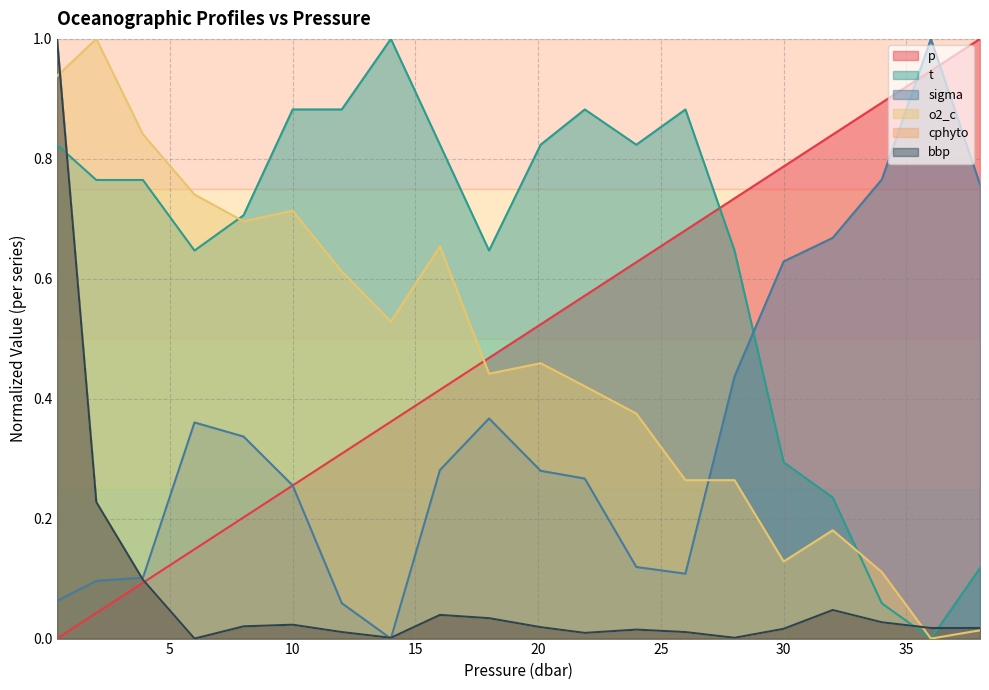

The value of bbp at 34.0 is 0.0. True or false?

True